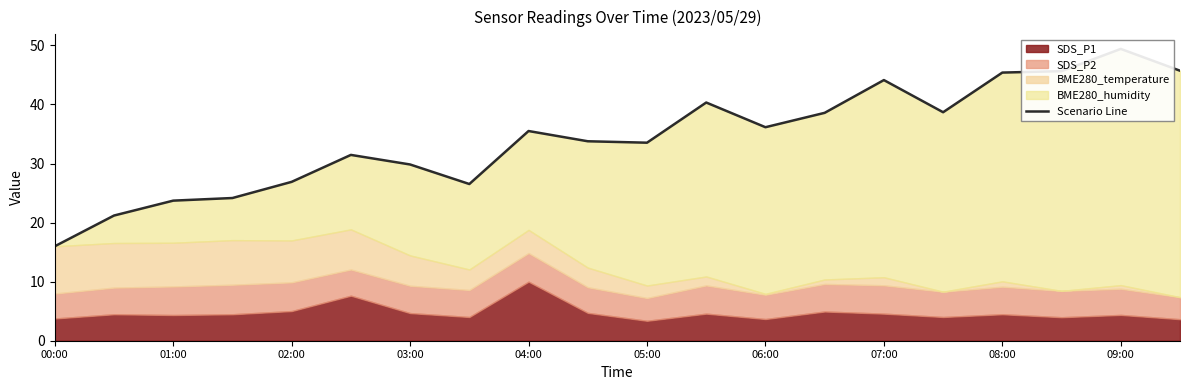

True or false: there are more than 2 points higher than both neighbors.

True